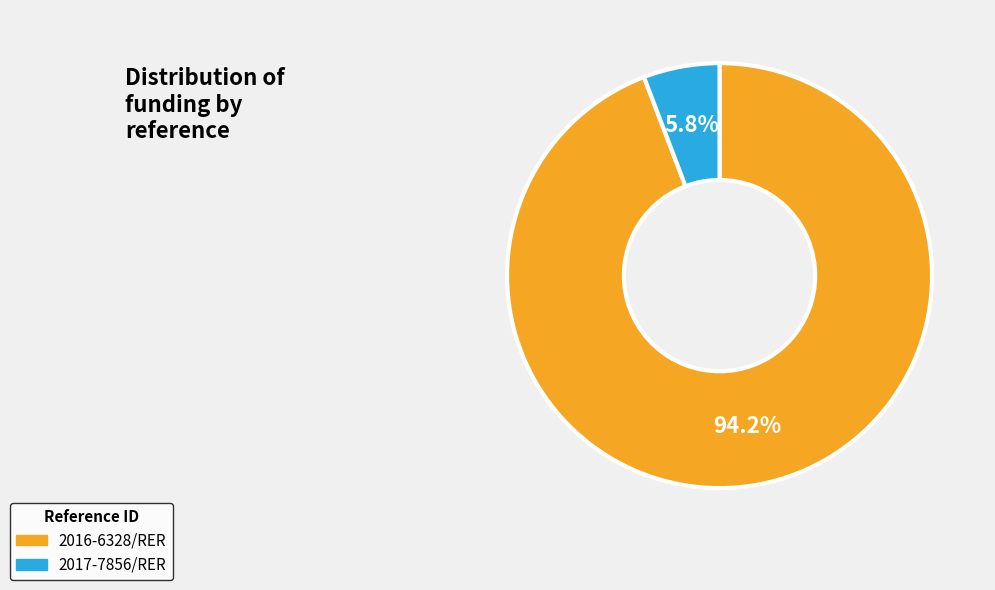

What is the total percentage of 2016-6328/RER and 2017-7856/RER?

100.0%